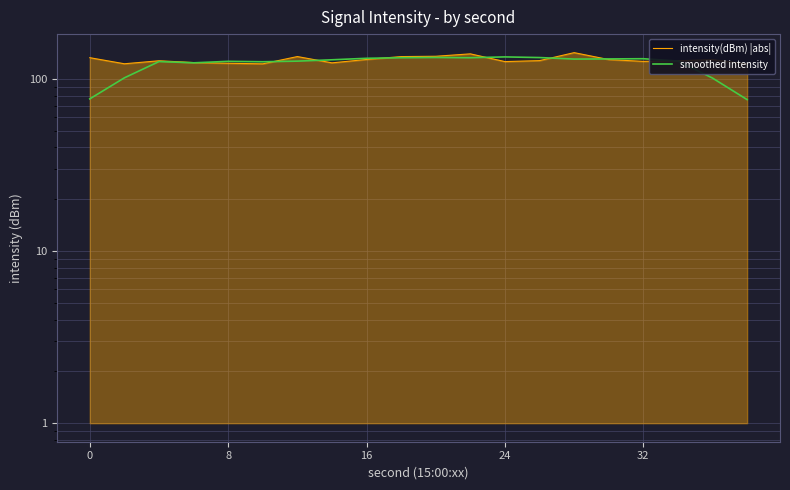

At which category is the sum across all series the highest?

11